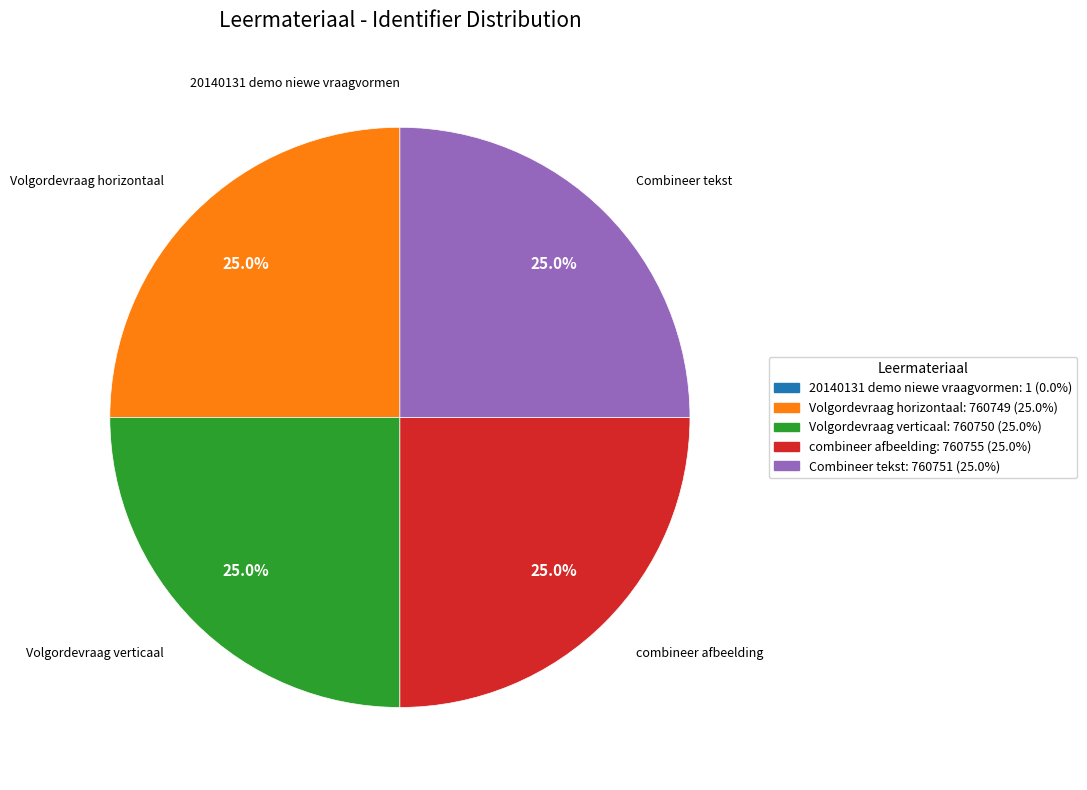

Is Combineer tekst the majority of the pie?

No